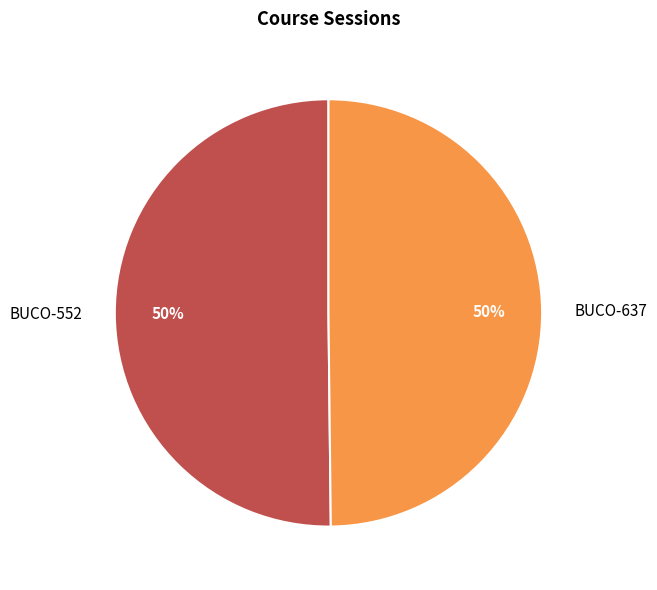

The BUCO-637 slice represents 50% of the pie. True or false?

True